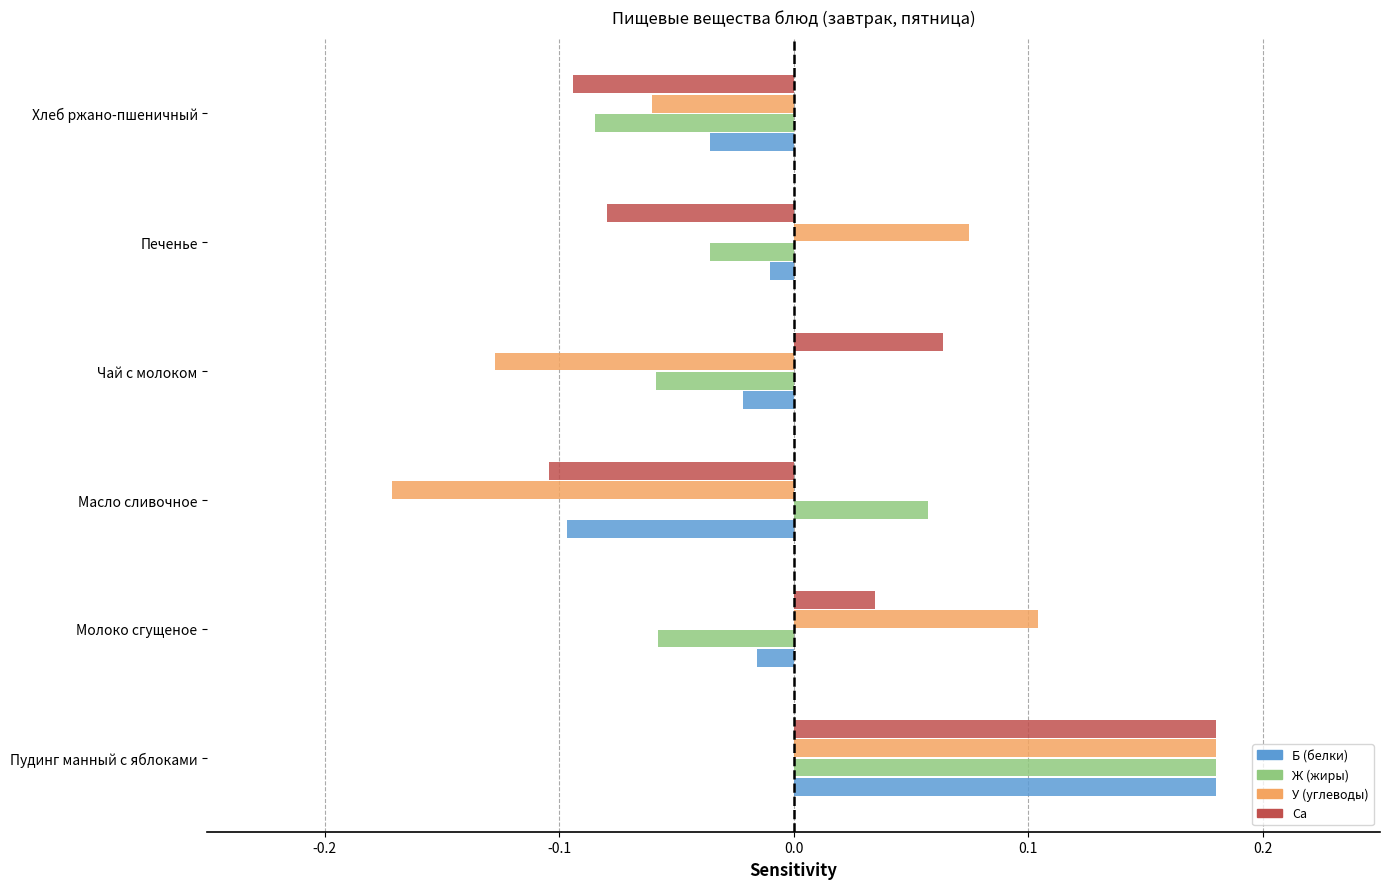

Where is Б (белки) nearest to the value 0?

Печенье